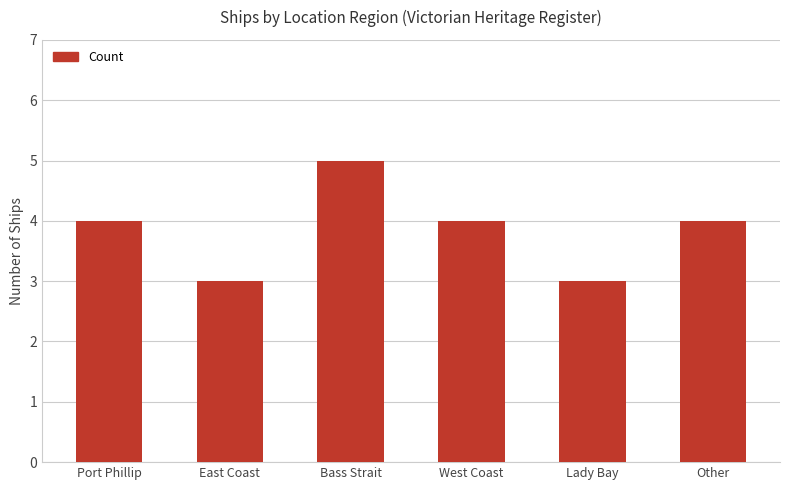

Which label corresponds to the largest value in the chart?

Bass Strait